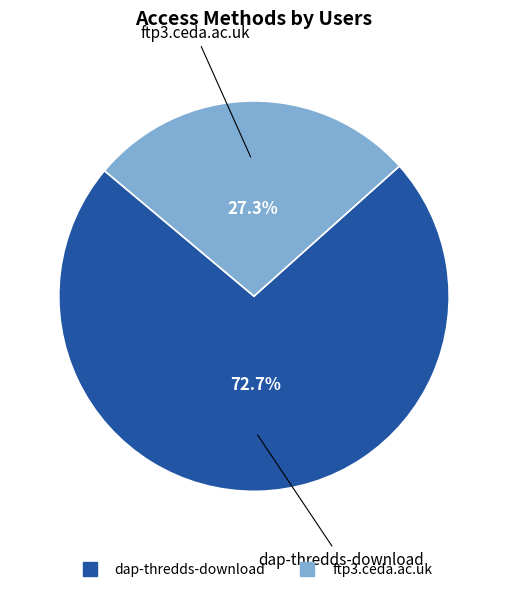

What is the ratio of the value at ftp3.ceda.ac.uk to the value at dap-thredds-download?

0.4